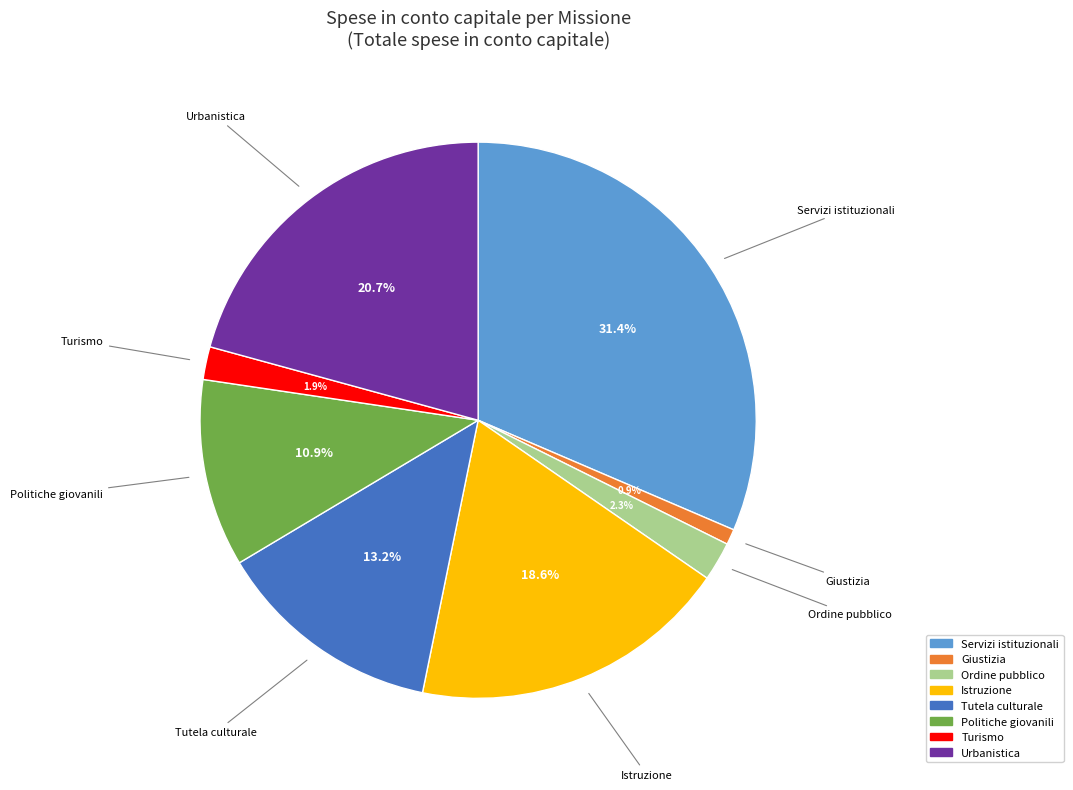

To the nearest percent, what percentage of the pie is Turismo?

2%